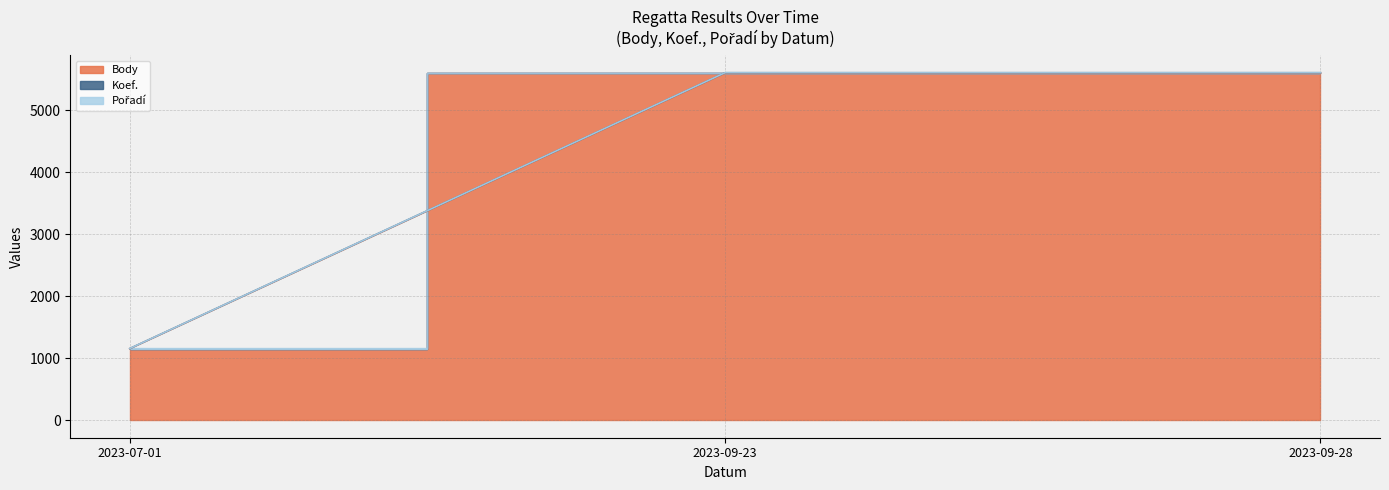

Is the value of Body at 2023-07-01 greater than the value of Koef. at 2023-07-01?

No